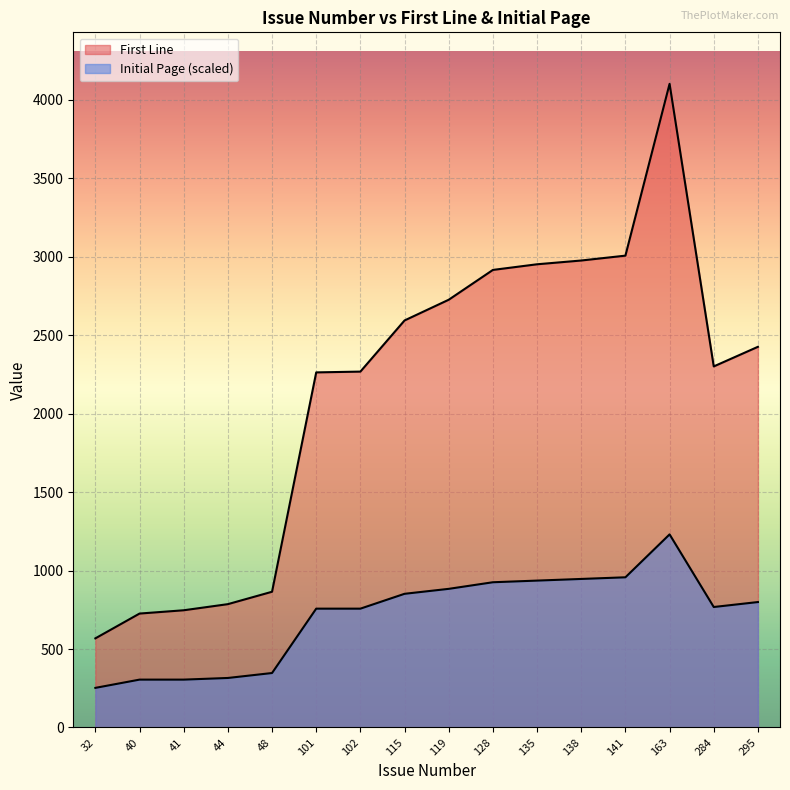

Where is First Line nearest to the value 2335?

284